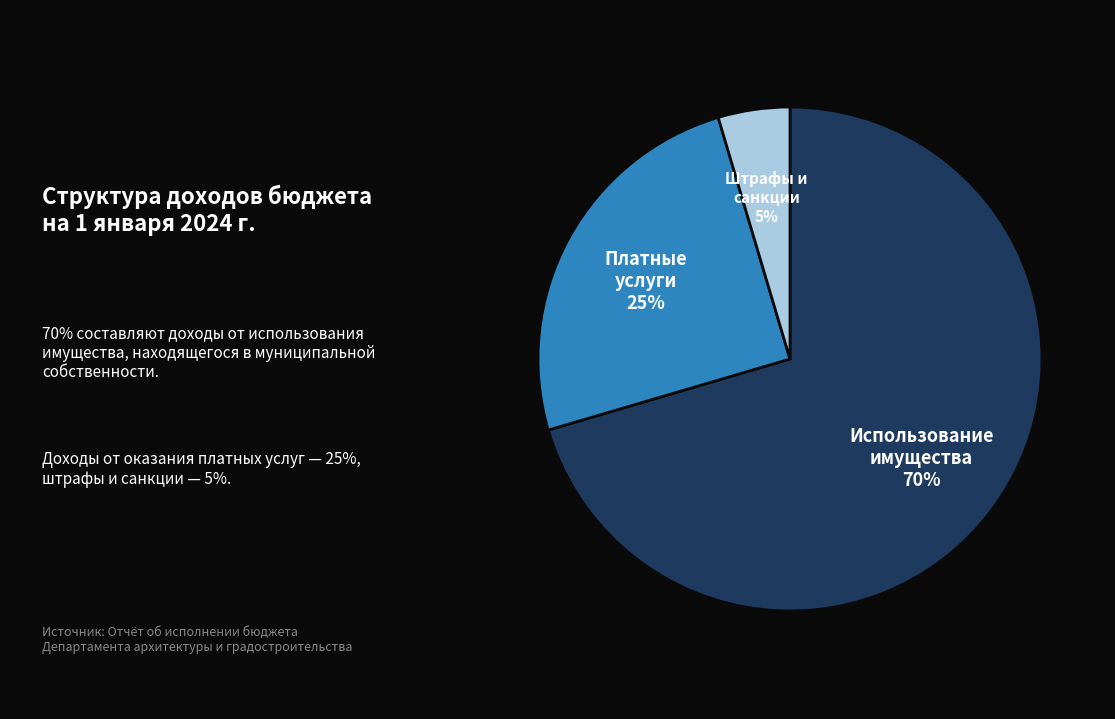

To the nearest percent, what percentage of the pie is Использование имущества?

70%